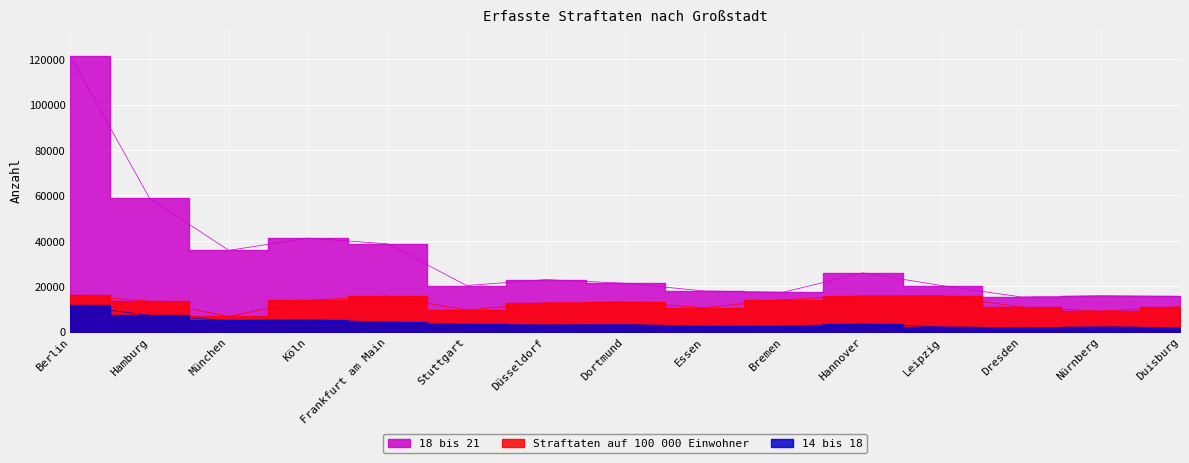

What is the average value of the 14 bis 18 series?

3878